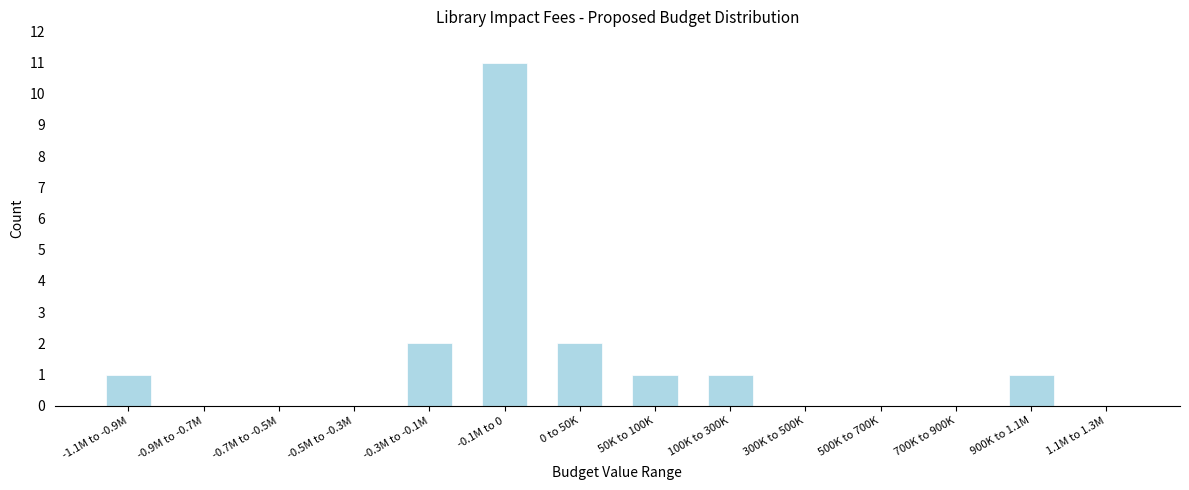

Reading left to right, transcribe all the data shown in this chart.

-1.1M to -0.9M=1	-0.9M to -0.7M=0	-0.7M to -0.5M=0	-0.5M to -0.3M=0	-0.3M to -0.1M=2	-0.1M to 0=11	0 to 50K=2	50K to 100K=1	100K to 300K=1	300K to 500K=0	500K to 700K=0	700K to 900K=0	900K to 1.1M=1	1.1M to 1.3M=0